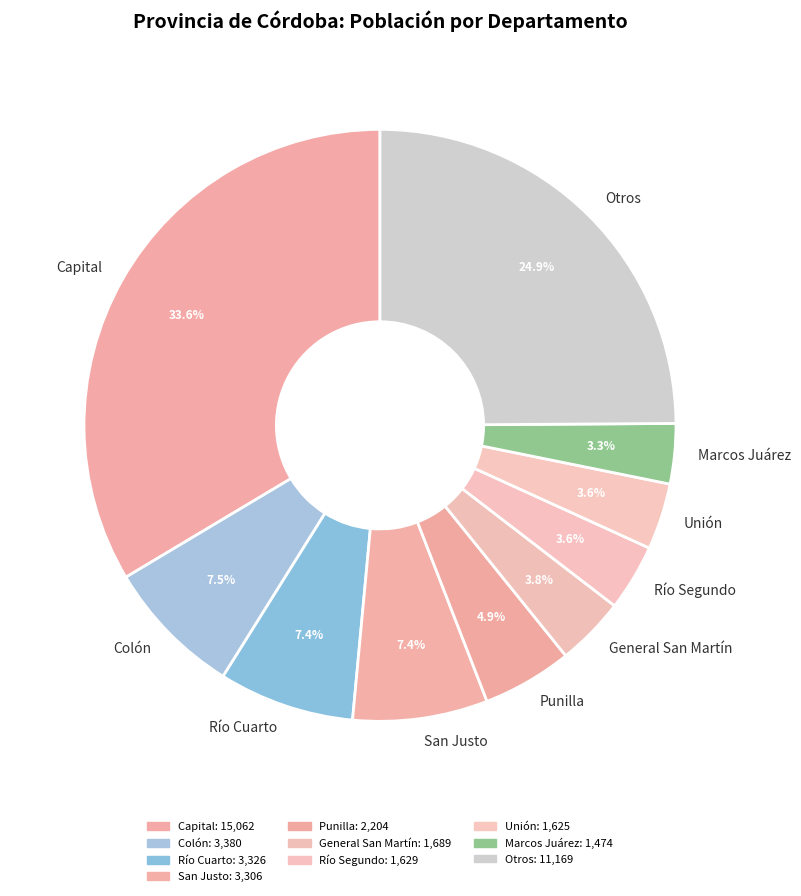

What is the largest slice in the pie chart?

Capital